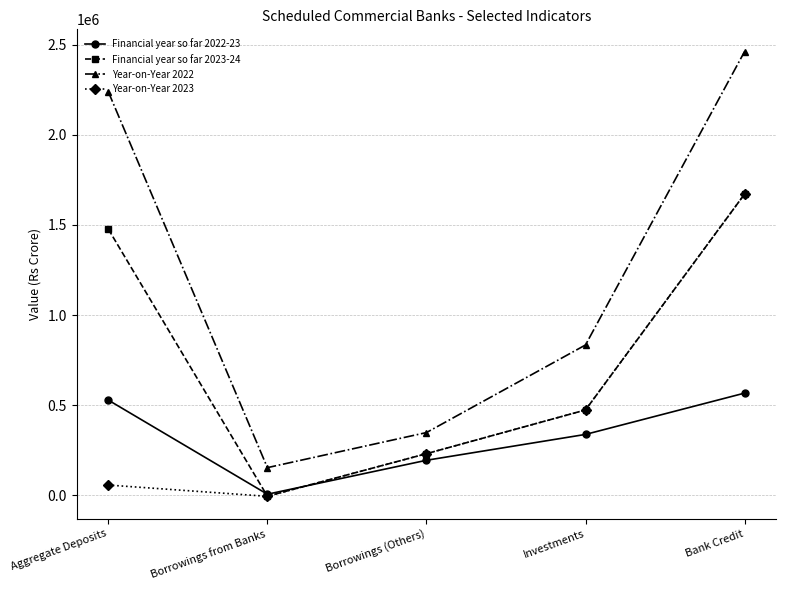

How many values in the Year-on-Year 2023 series are below 231429?

2